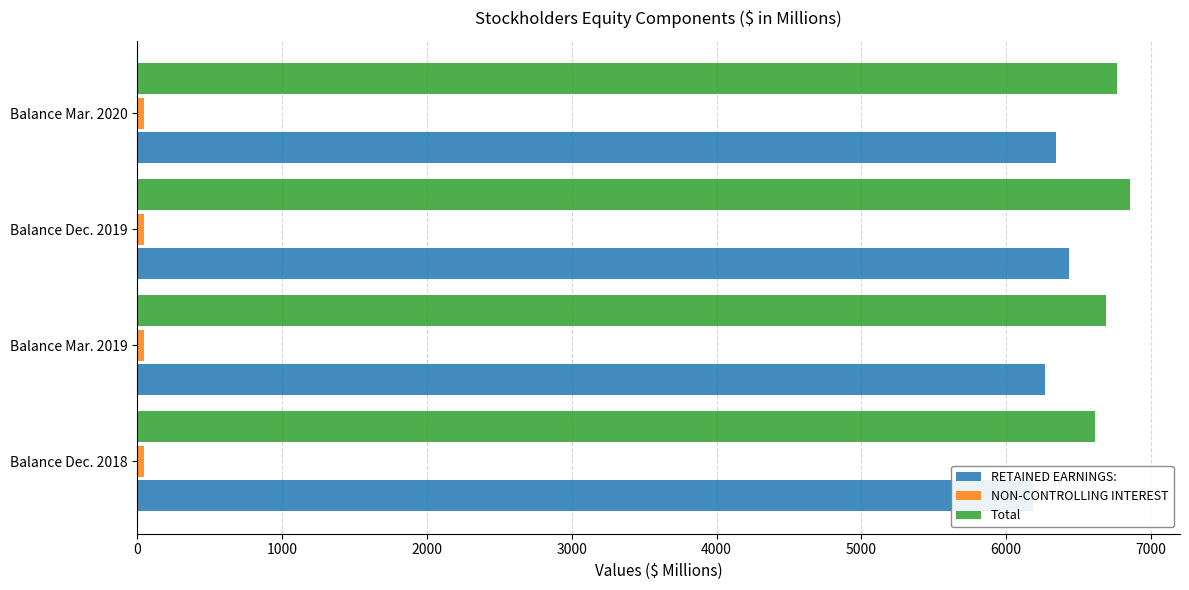

What are all the series names shown in the legend?

RETAINED EARNINGS:, NON-CONTROLLING INTEREST, Total